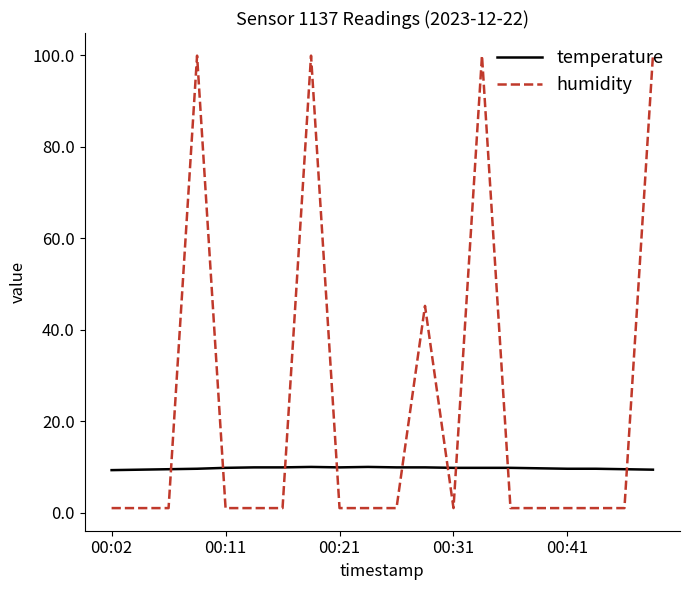

What is the maximum value for temperature?

10.0